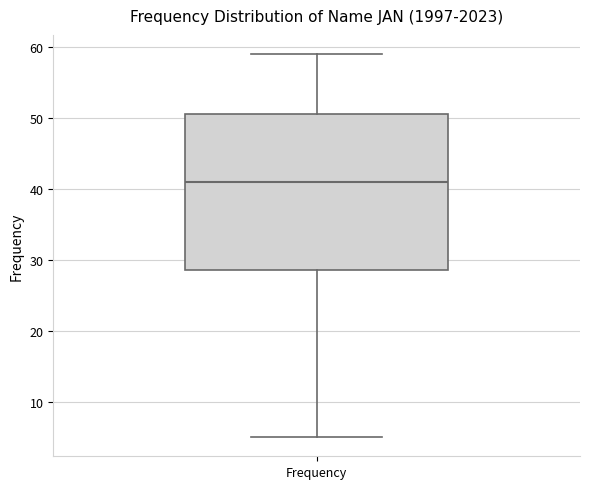

Where does the upper whisker of the box for Frequency end on the y-axis? The values are not printed on the chart, so give them approximately, as read against the axis.

59